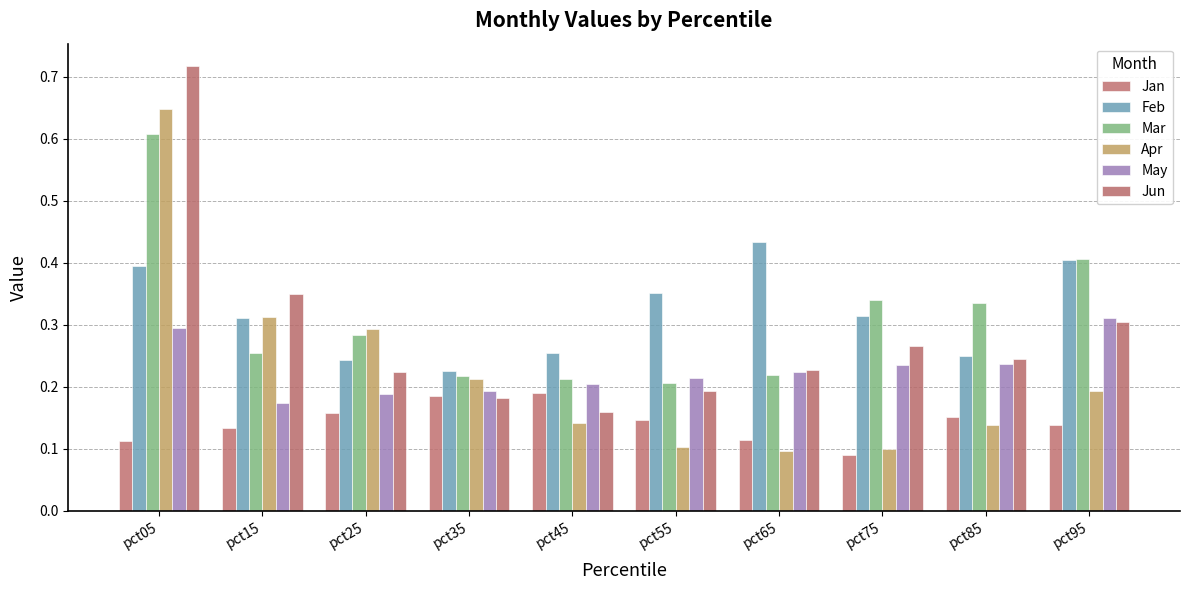

At which category is the sum across all series the highest?

pct05